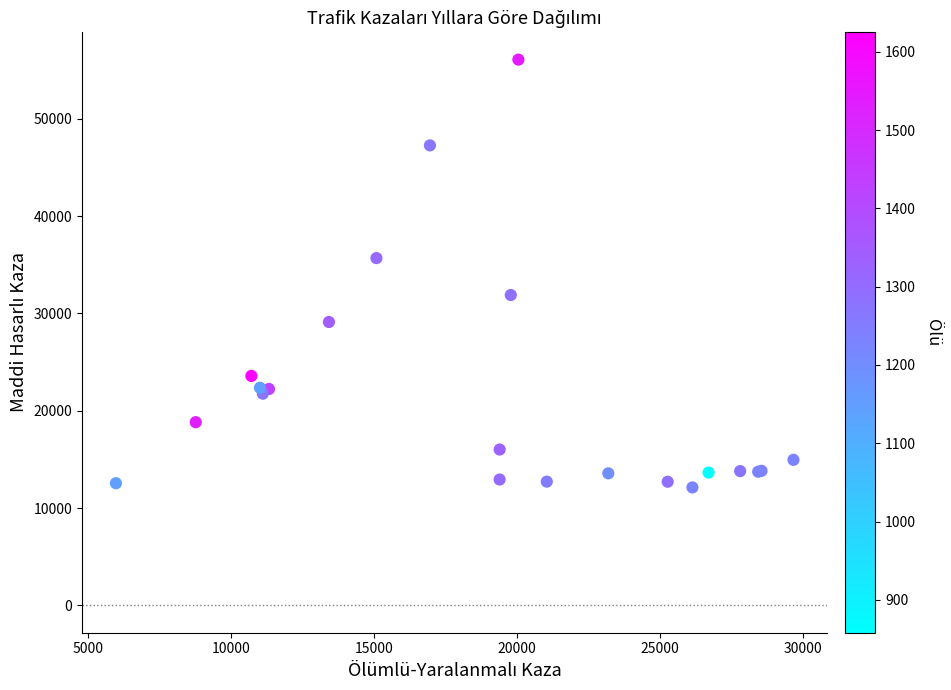

What Y value in the scatter plot is closest to 34099?

35685